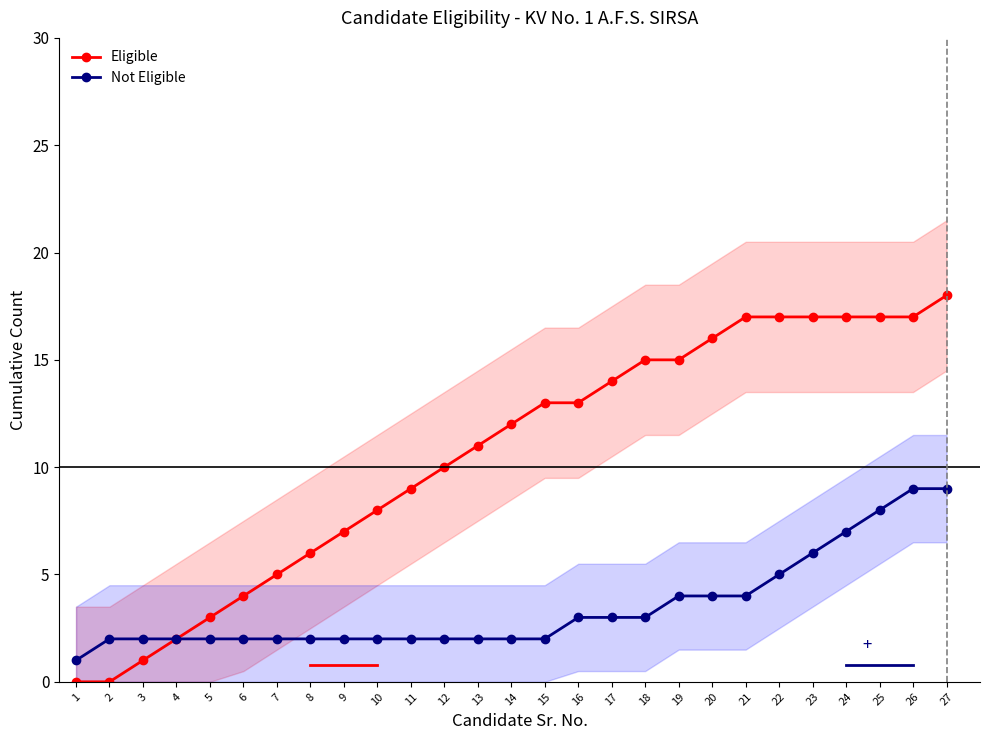

What is the value of the Eligible point at the 13th from the left?

11